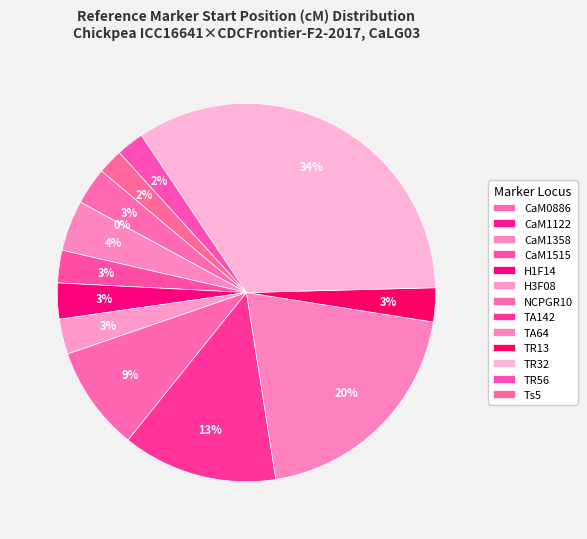

What is the change in value from CaM1358 to TA64?

+27.1